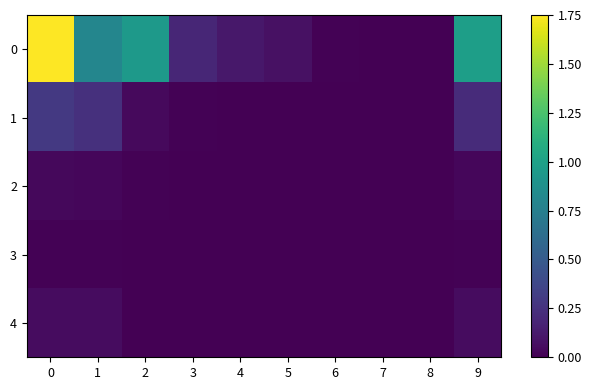

What is the maximum value shown in the chart?

1.8